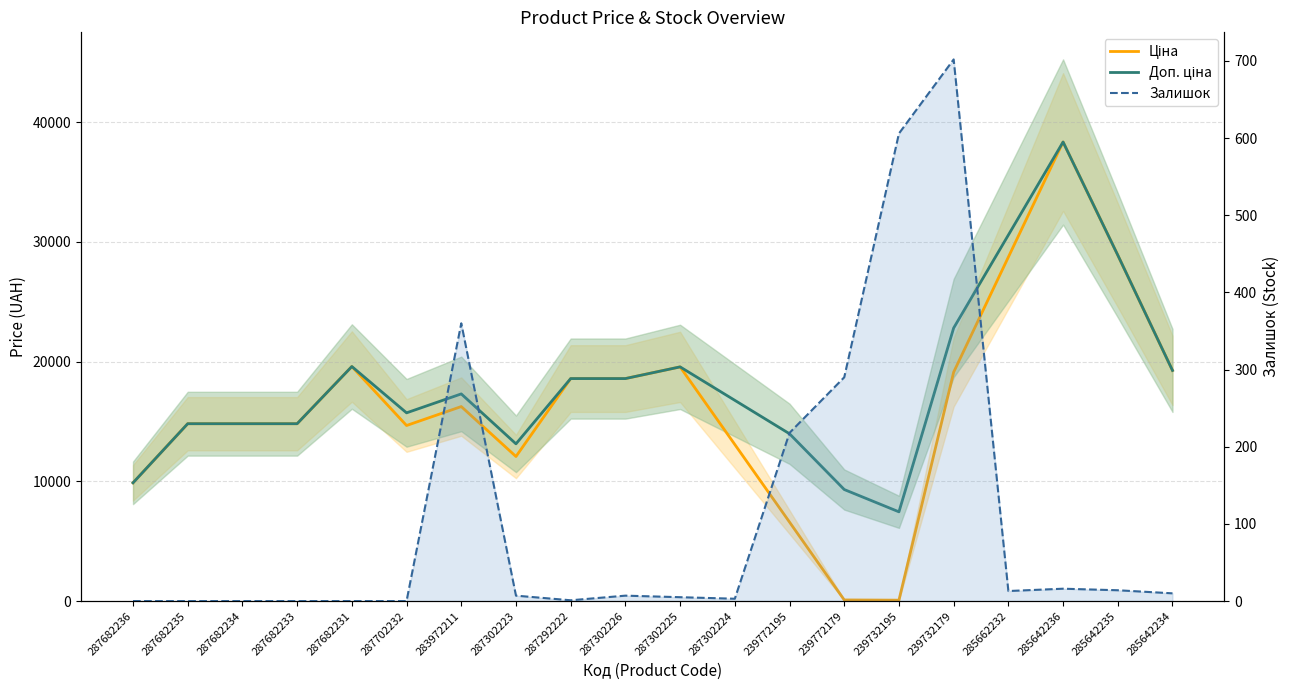

Where is the first local minimum for Ціна?

287702232